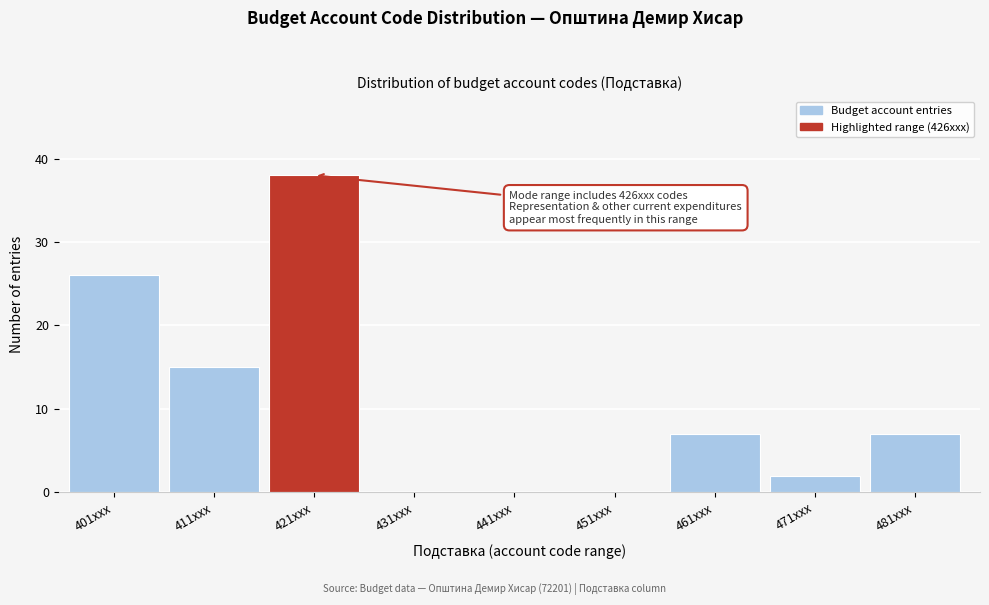

Reading right to left, what are all the values shown in this chart?

481xxx=7	471xxx=2	461xxx=7	451xxx=0	441xxx=0	431xxx=0	421xxx=38	411xxx=15	401xxx=26